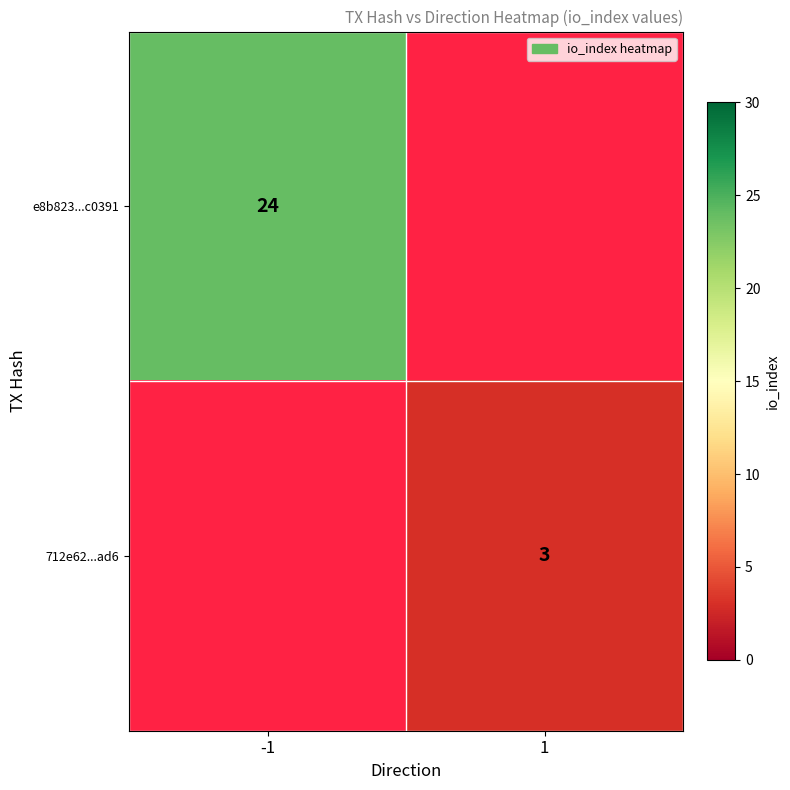

Is it true that 712e62...ad6 equals 3 at 1?

True